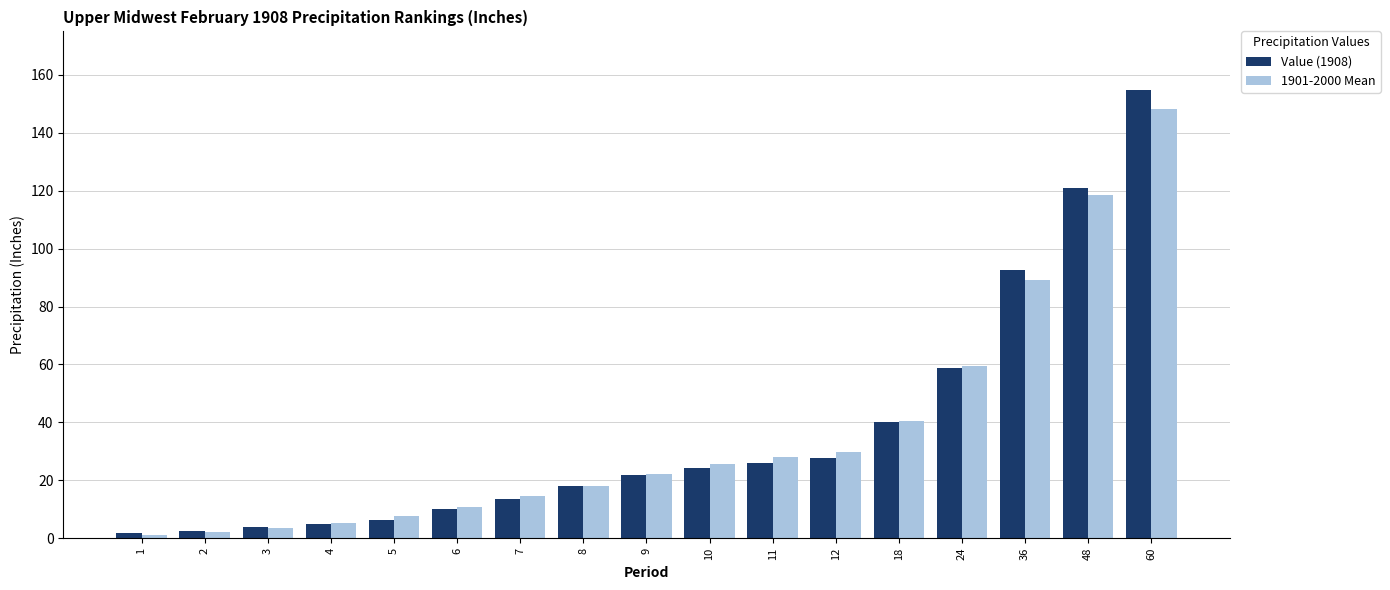

What is the spread (max minus min) of values at 6?

0.9